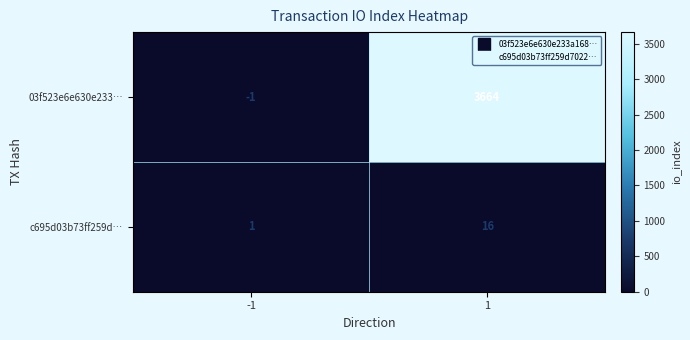

How many series are shown in this chart?

2